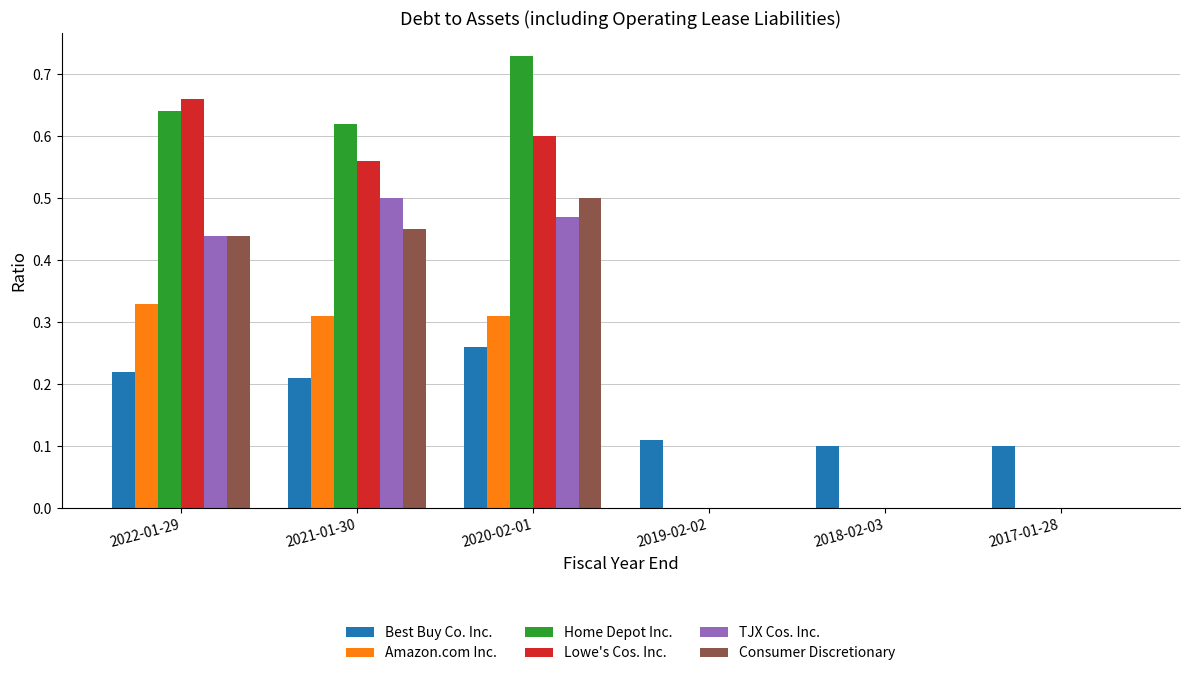

How many groups of bars are there?

6